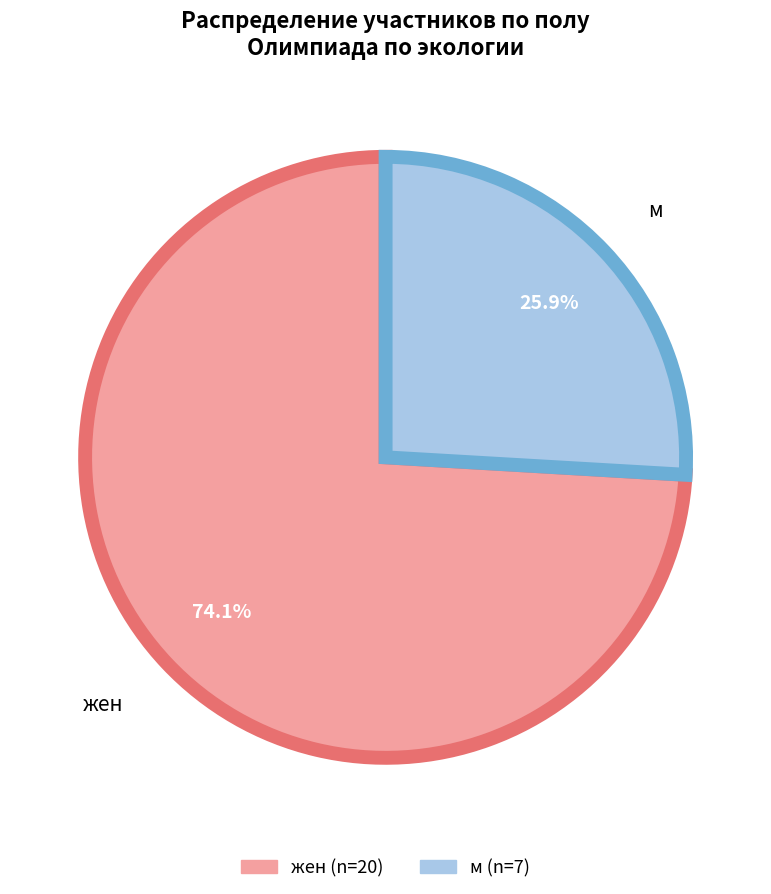

Is it true that м is 26% of the pie?

True